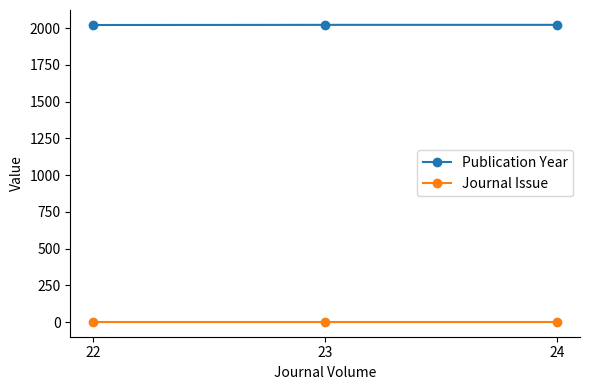

What is the sum of all Journal Issue values?

3